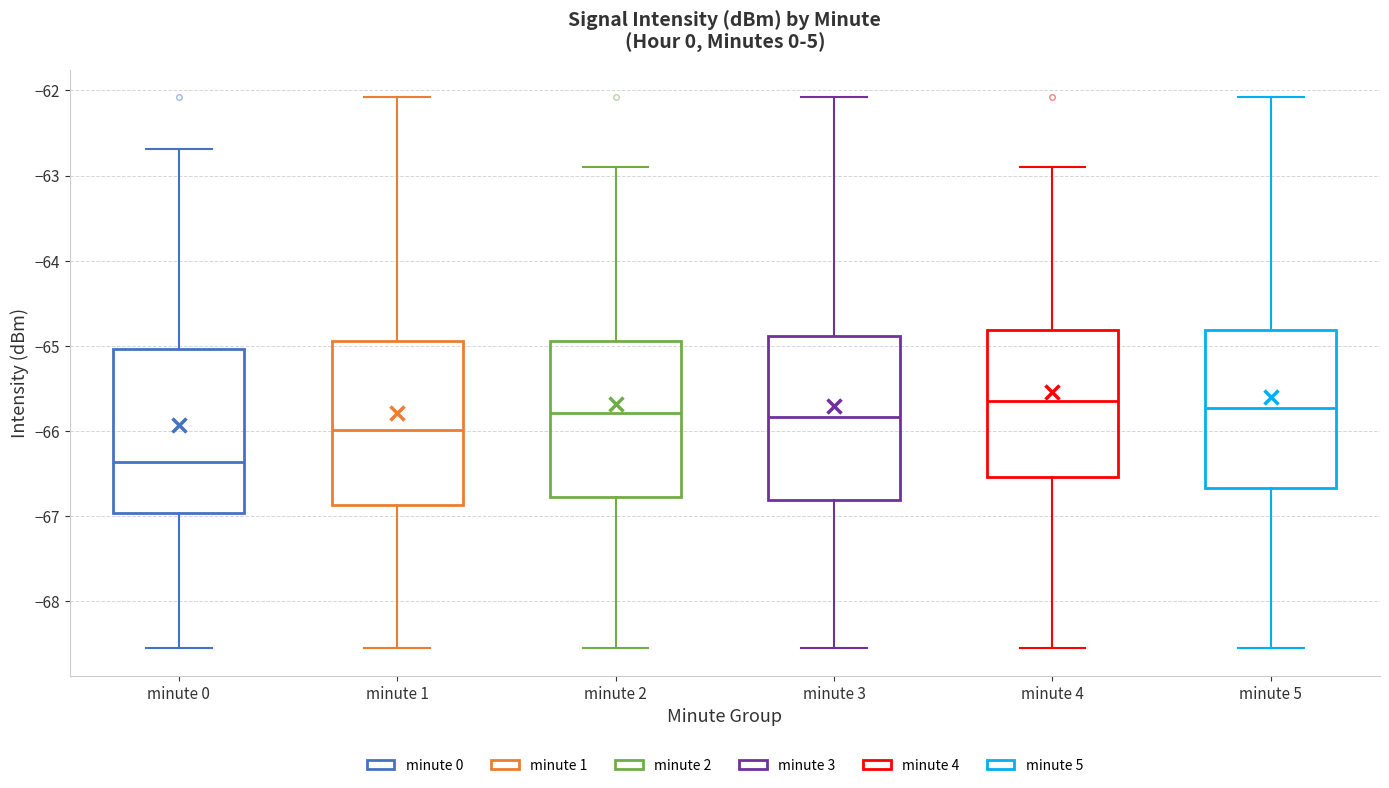

Where is the upper edge of the box for minute 4 on the y-axis? The values are not printed on the chart, so give them approximately, as read against the axis.

-64.8